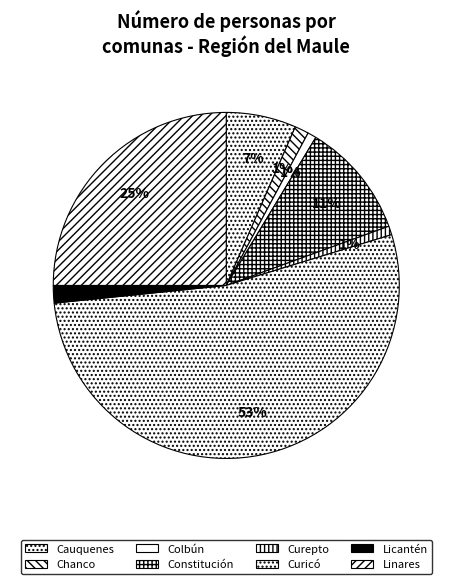

What is the smallest slice in the pie chart?

Colbún